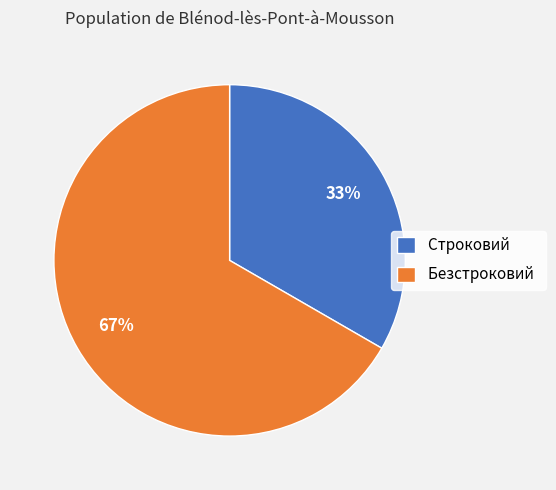

To the nearest percent, what is the combined percentage of Строковий and Безстроковий?

100%